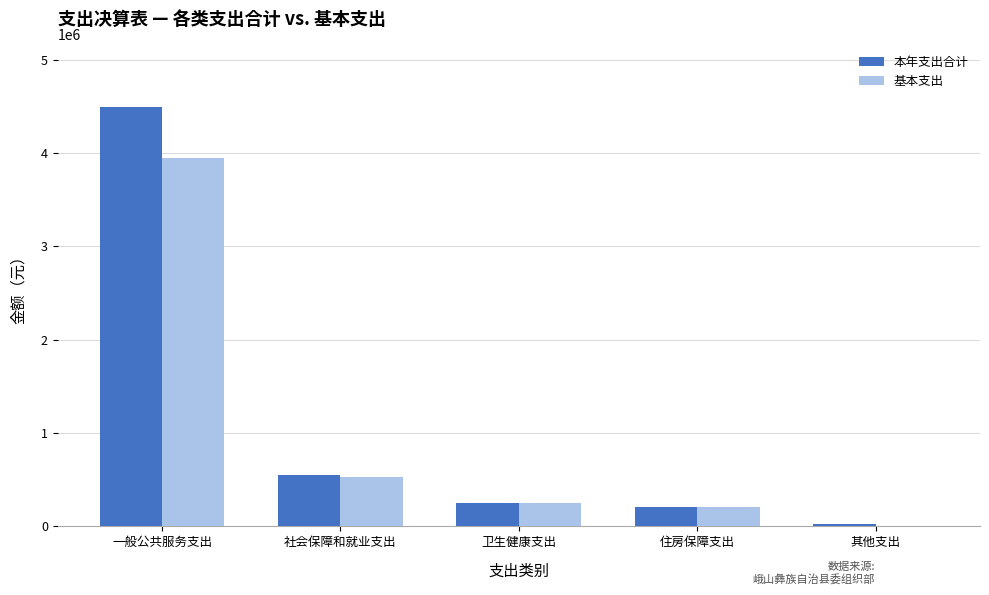

Reading right to left, what are all the values shown in this chart?

本年支出合计: 其他支出=26080.0	住房保障支出=205817.0	卫生健康支出=249455.6	社会保障和就业支出=548401.6	一般公共服务支出=4488234.9
基本支出: 其他支出=0.0	住房保障支出=205817.0	卫生健康支出=249455.6	社会保障和就业支出=534157.6	一般公共服务支出=3950285.0